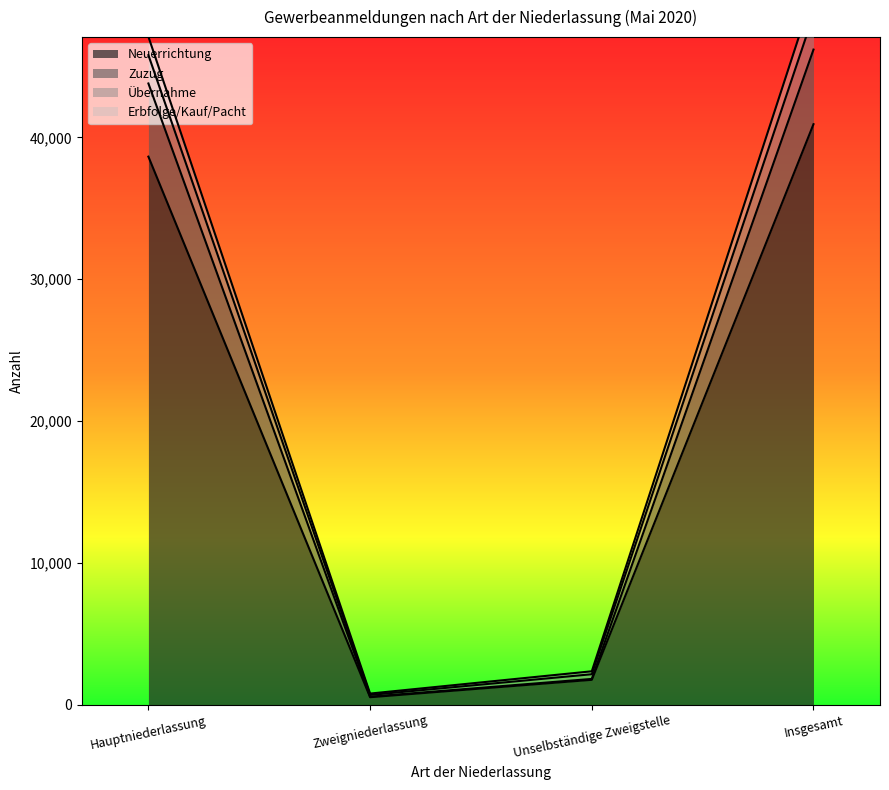

The value of Neuerrichtung at Unselbständige Zweigstelle is 1757. True or false?

True